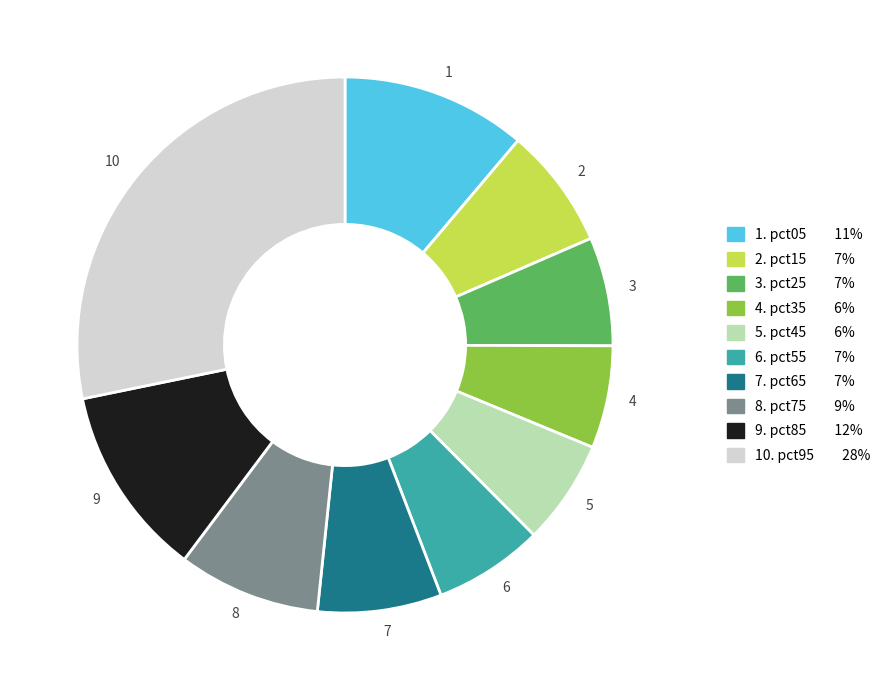

Which has a higher value, 9 or 7?

9